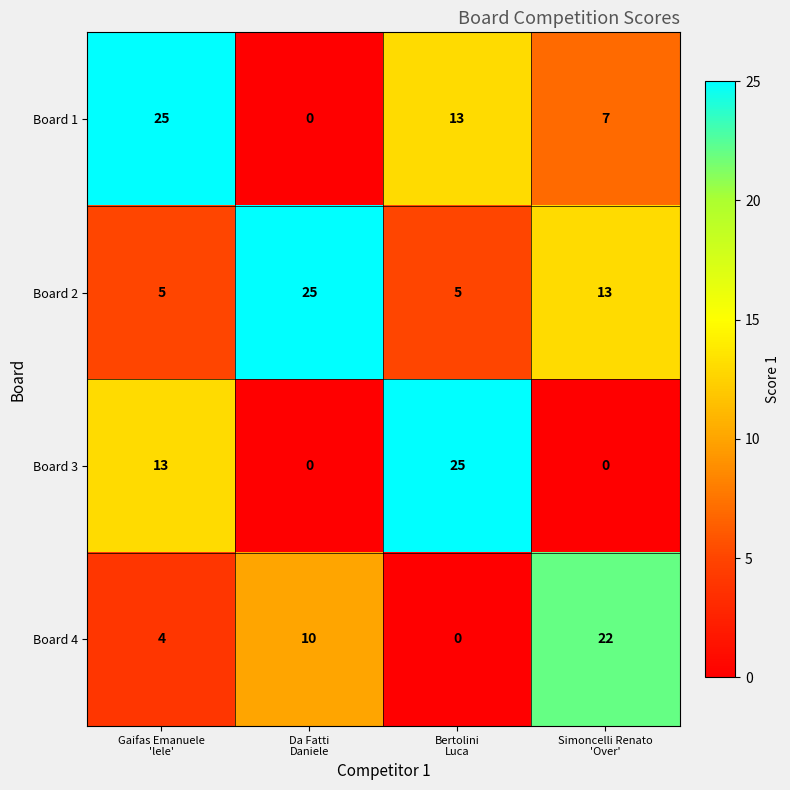

At how many categories does at least one series exceed 5?

4